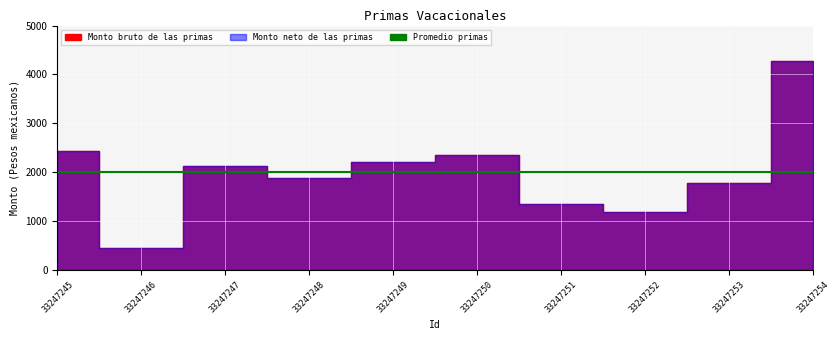

What is the value of the Monto neto de las primas point at the 6th from the left?

2352.6